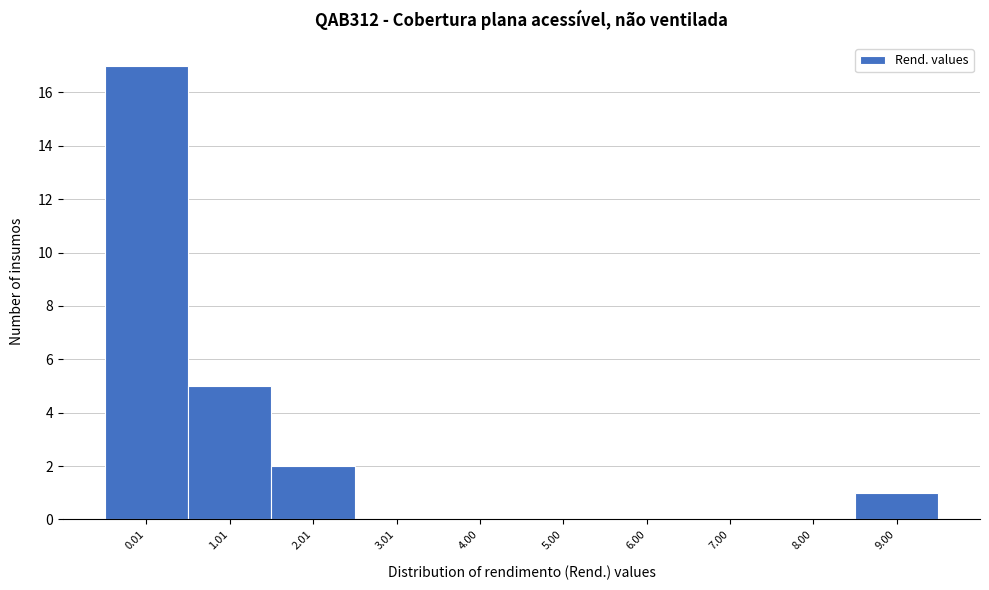

Reading left to right, extract all data points from this chart.

0.01=17	1.01=5	2.01=2	3.01=0	4.00=0	5.00=0	6.00=0	7.00=0	8.00=0	9.00=1